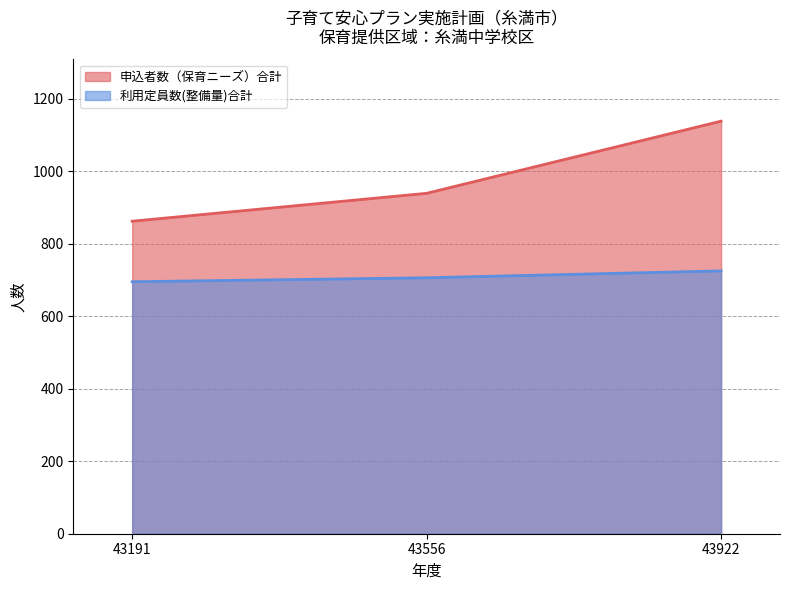

What is the total value across all series at 43922?

1863